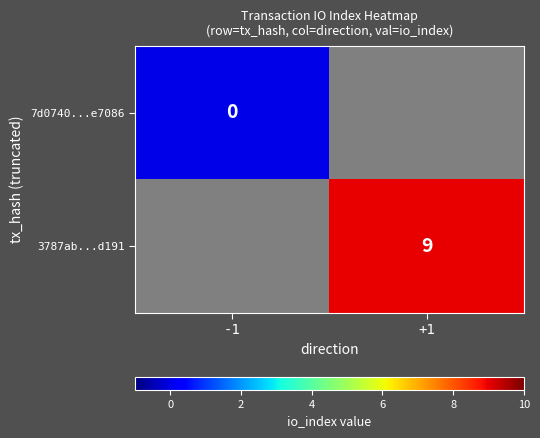

Is it true that 3787ab...d191 equals 9 at +1?

True